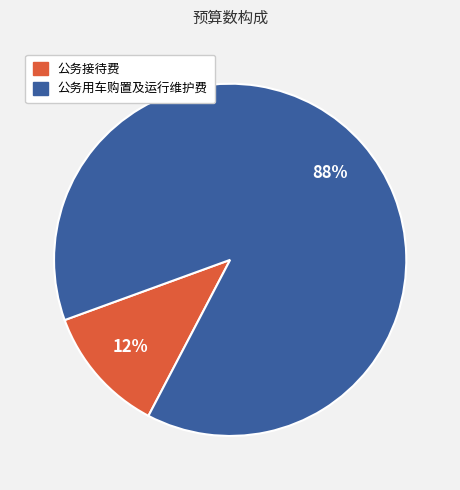

To the nearest percent, what is the difference between the largest and smallest slice percentages?

76%